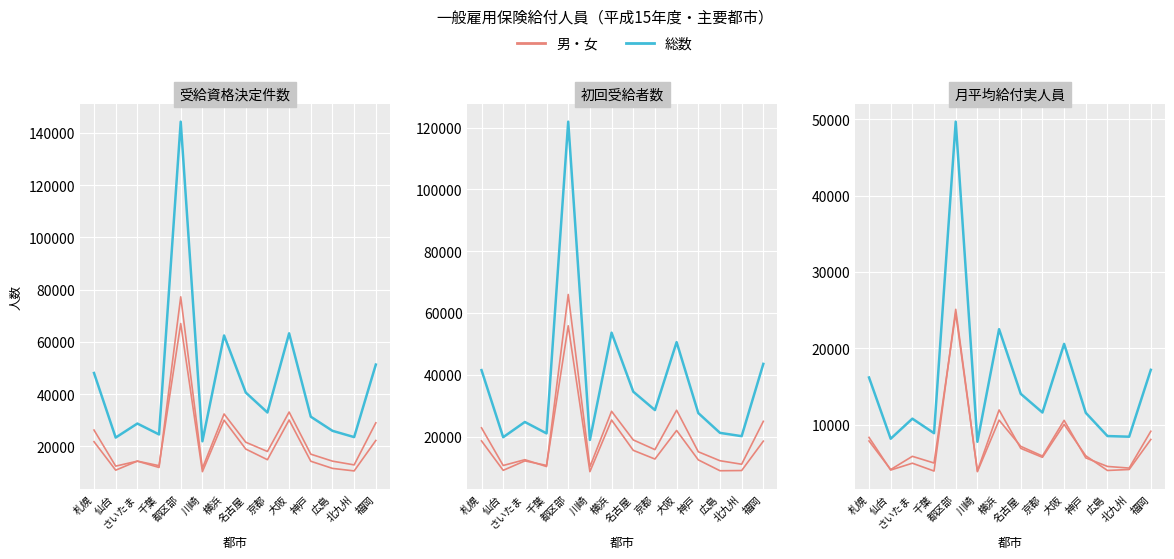

Is it true that 男 equals 10019 at 大阪?

True